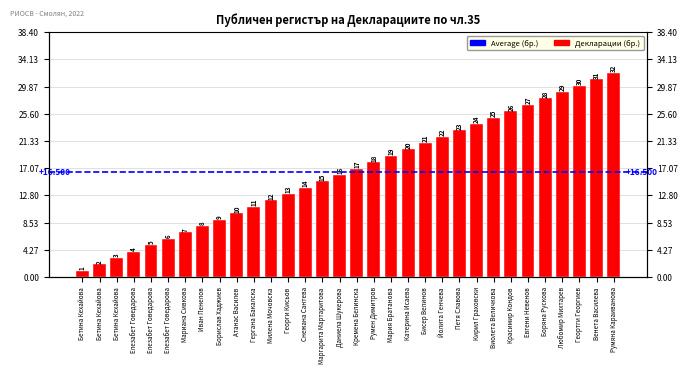

What is the average value?

16